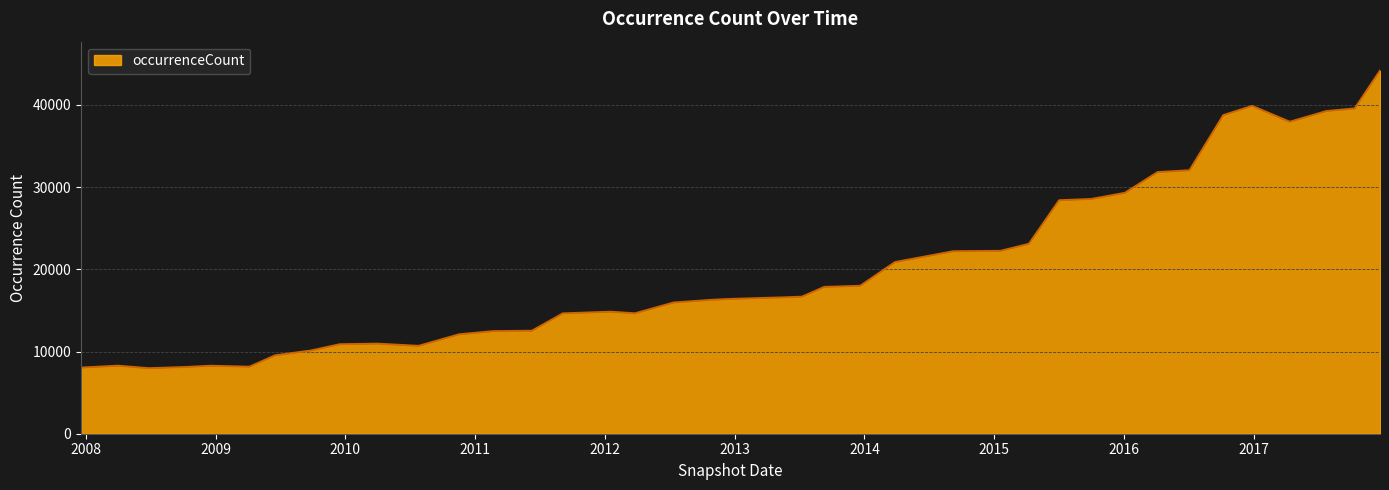

How many distinct data groups are displayed?

1